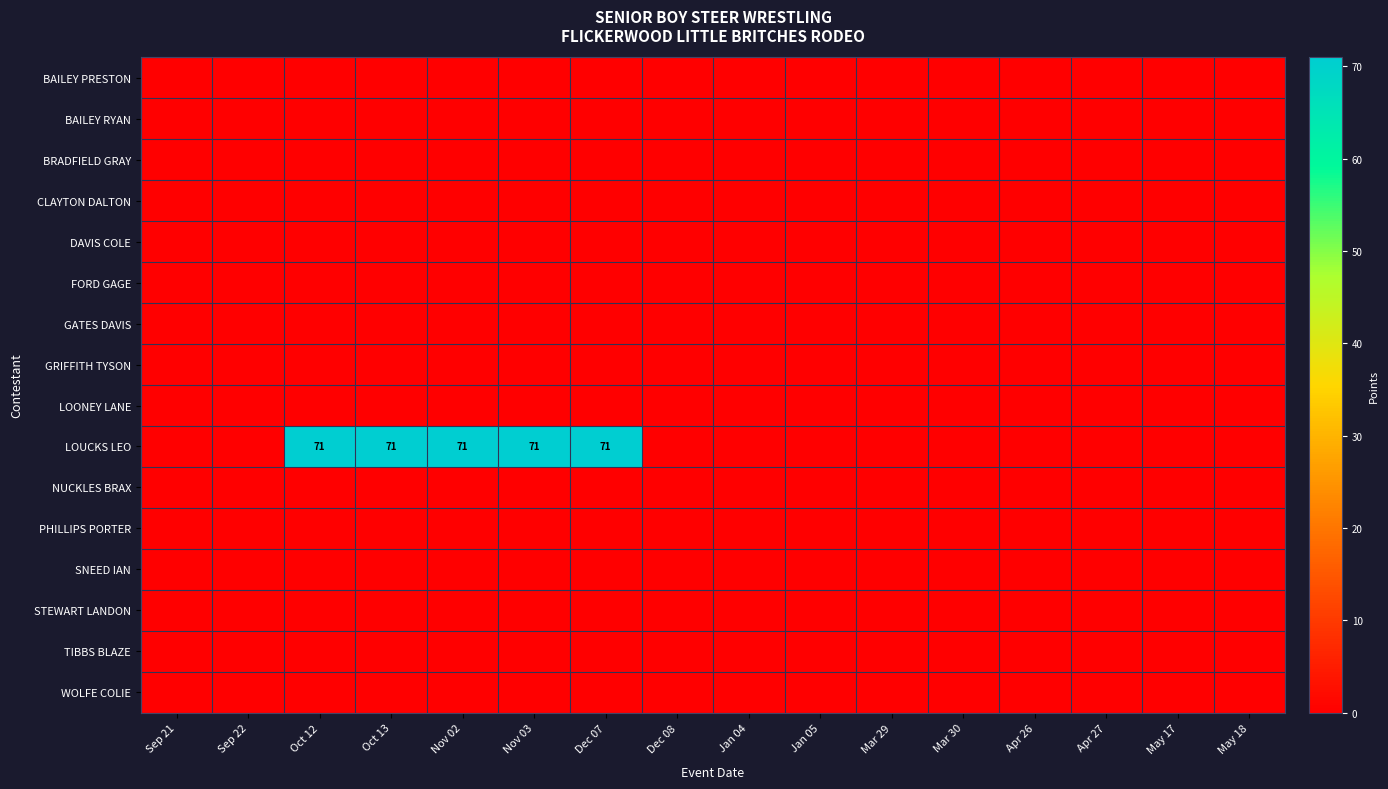

At which label is BRADFIELD GRAY closest to 0?

Sep 21